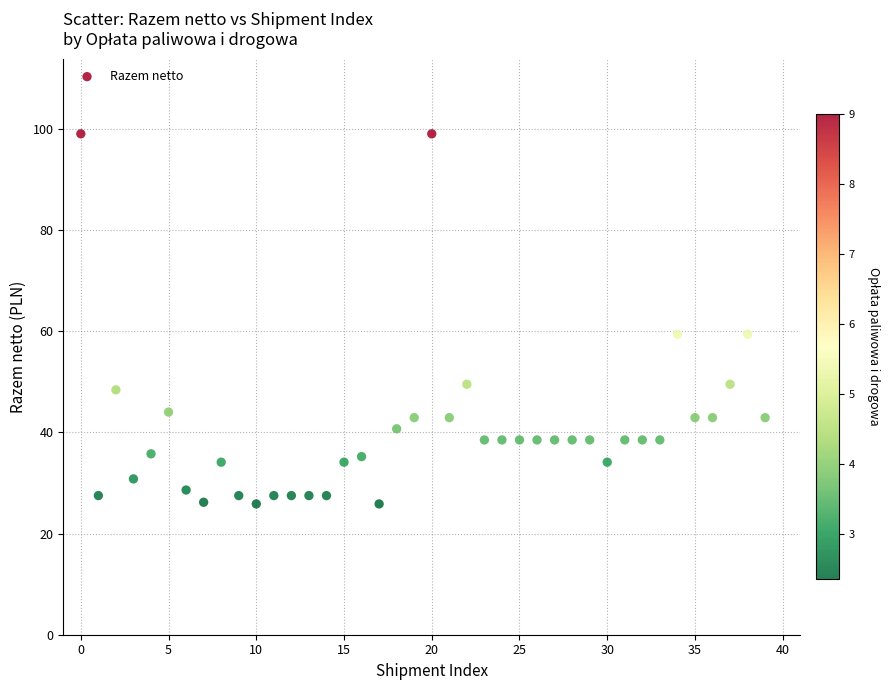

What is the range of Y values (max minus min)?

73.2